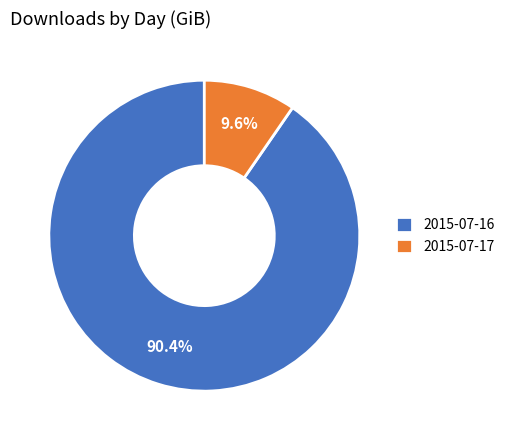

Rank the categories by value from highest to lowest.

2015-07-16, 2015-07-17